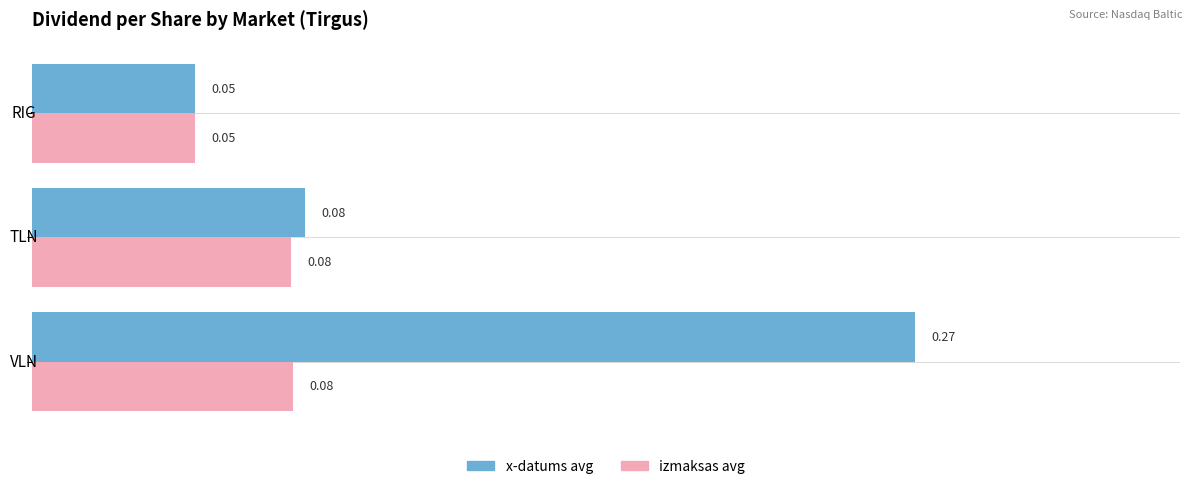

At which category does the chart reach its peak across all series?

VLN